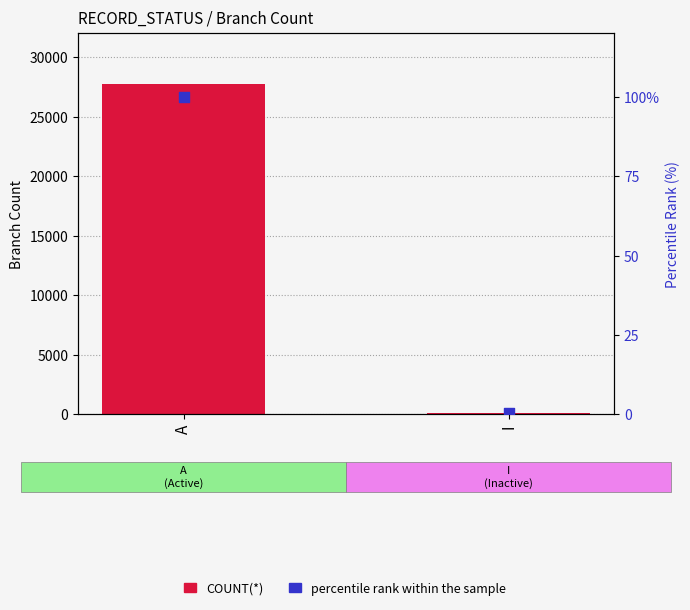

Which series reaches the maximum Y coordinate?

COUNT(*)